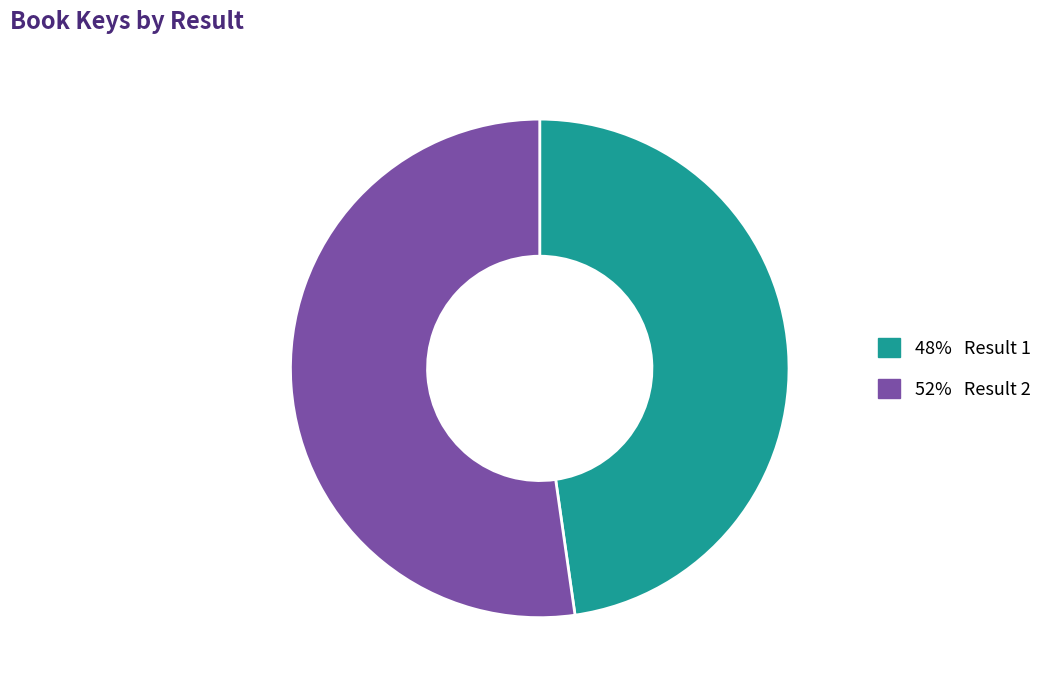

Is there any slice that represents more than half of the pie?

Yes